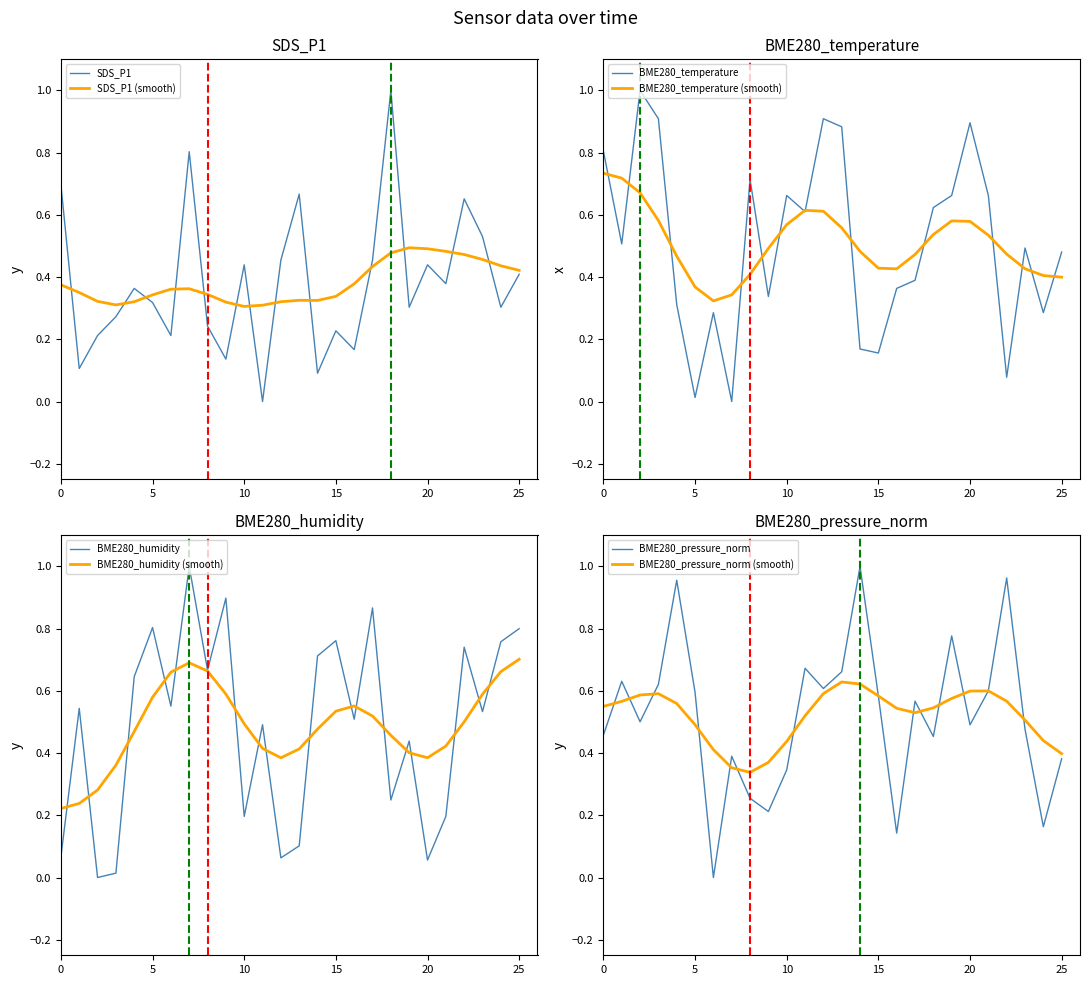

How many data points in SDS_P1 are above 0?

25